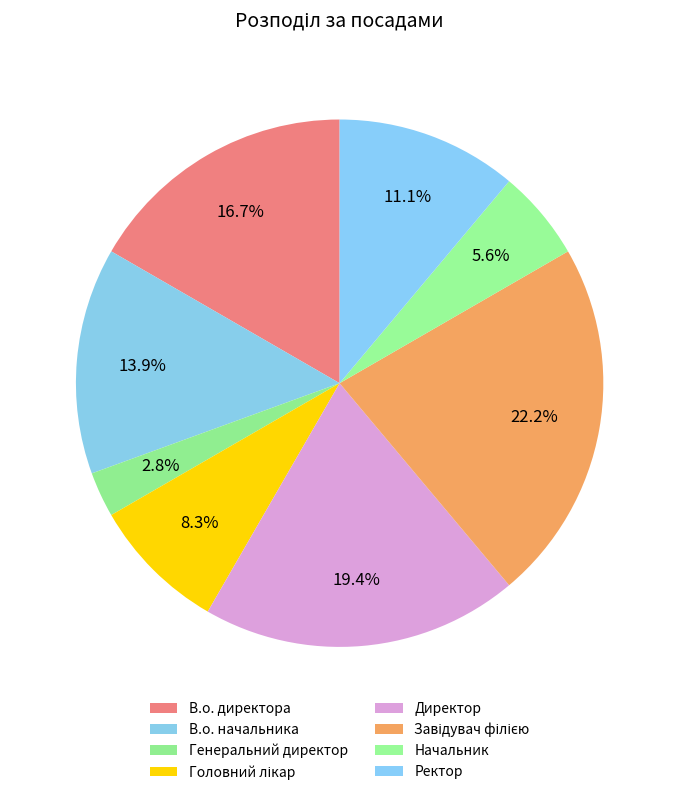

Rank the categories by value from lowest to highest.

Генеральний директор, Начальник, Головний лікар, Ректор, В.о. начальника, В.о. директора, Директор, Завідувач філією